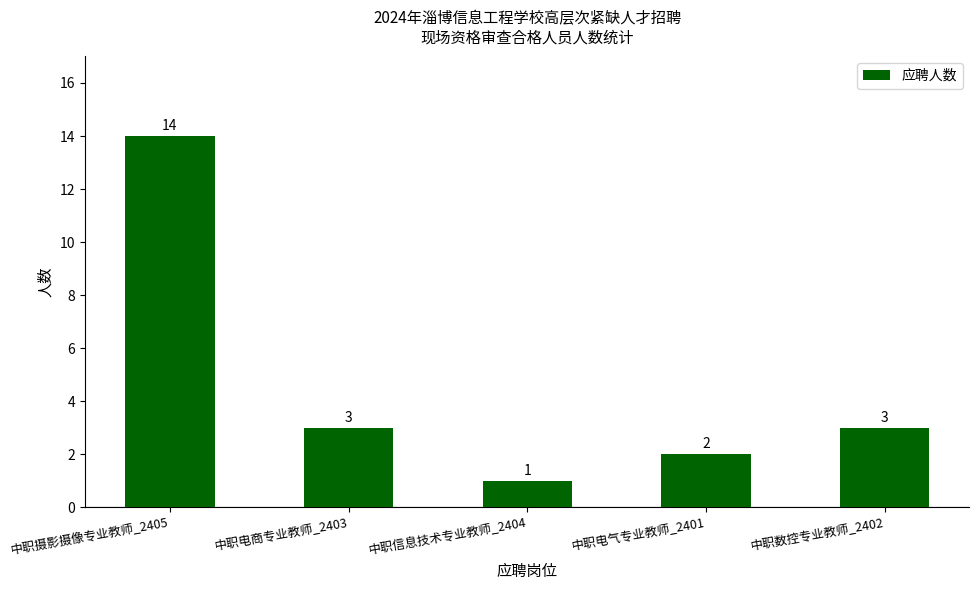

What position from the left is 中职信息技术专业教师_2404?

3